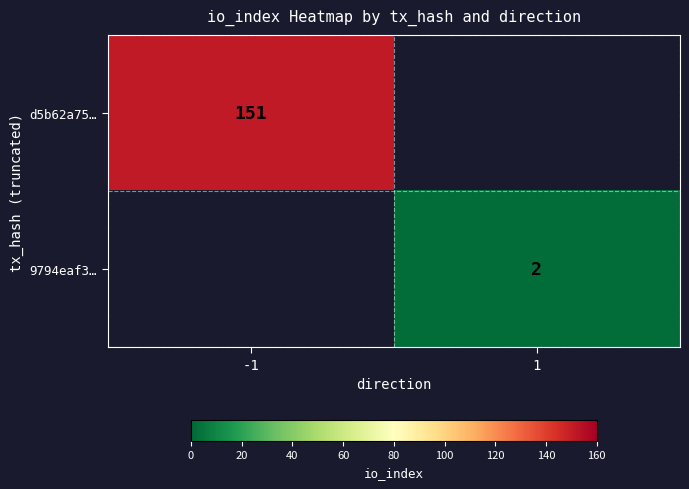

Count the number of categories in the chart.

2